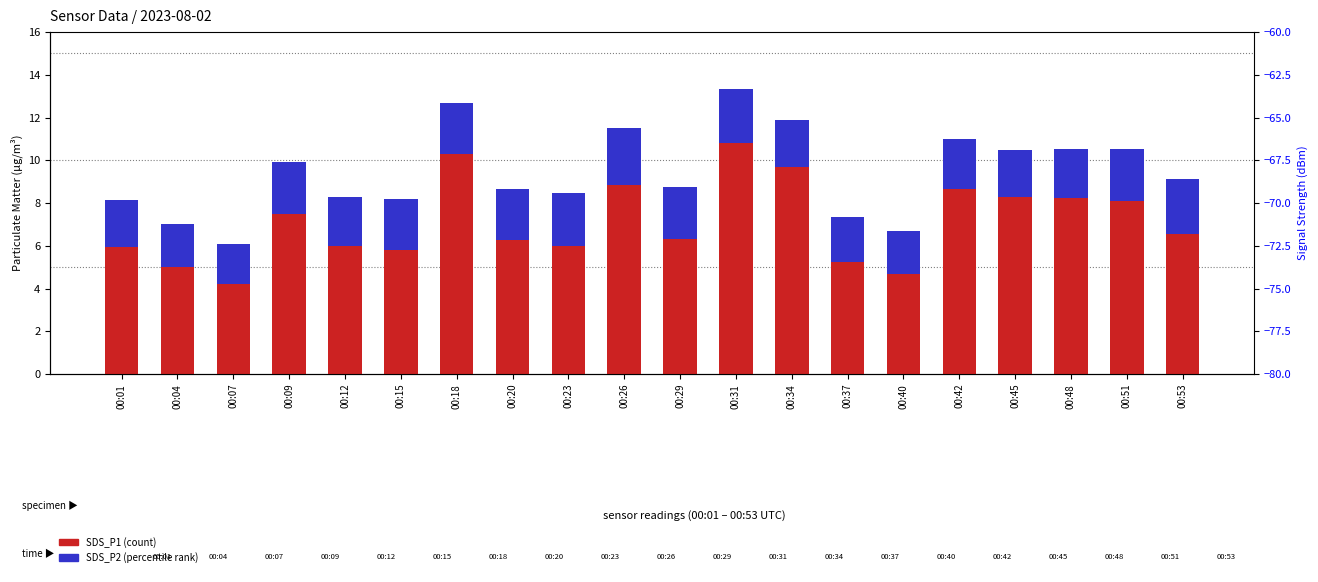

The value of SDS_P1 (count) at 00:48 is 4.8. True or false?

False